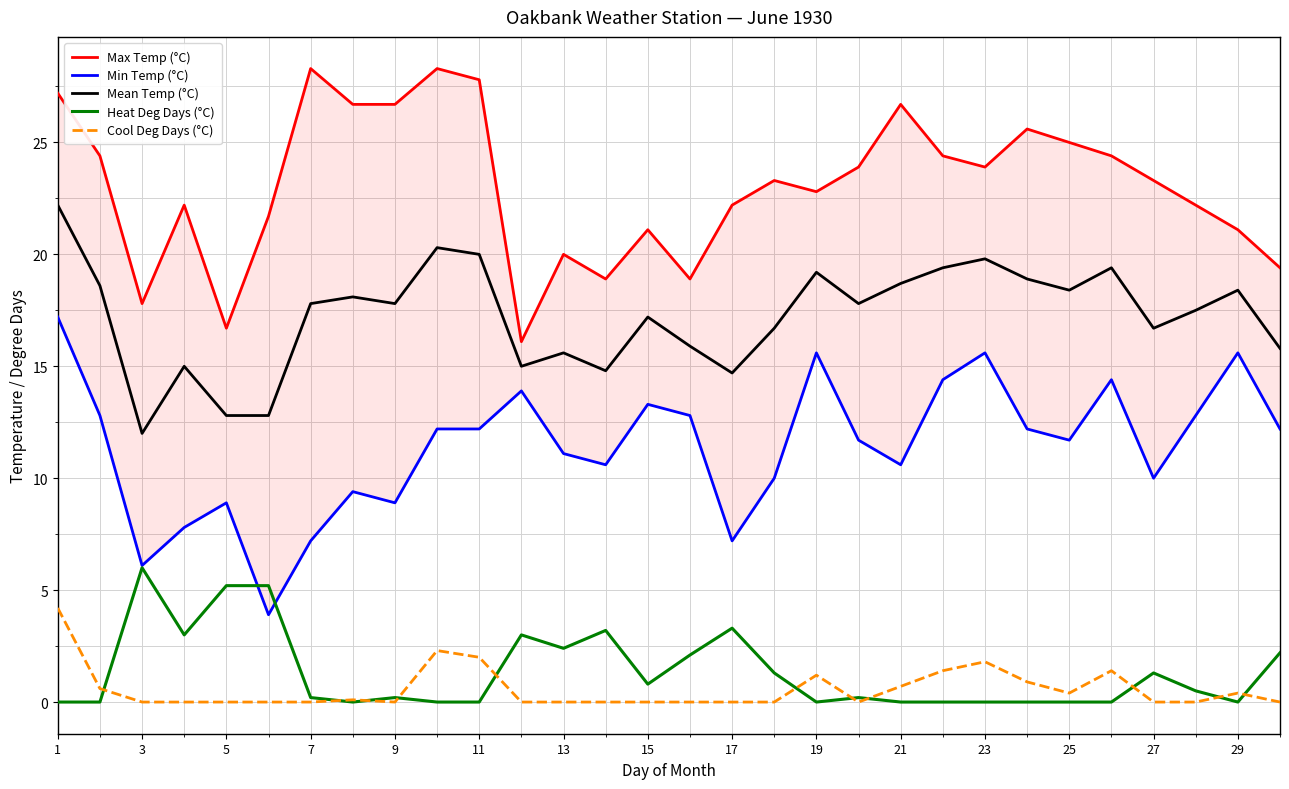

True or false: Mean Temp (°C) has a value of 25.7 at 21.

False